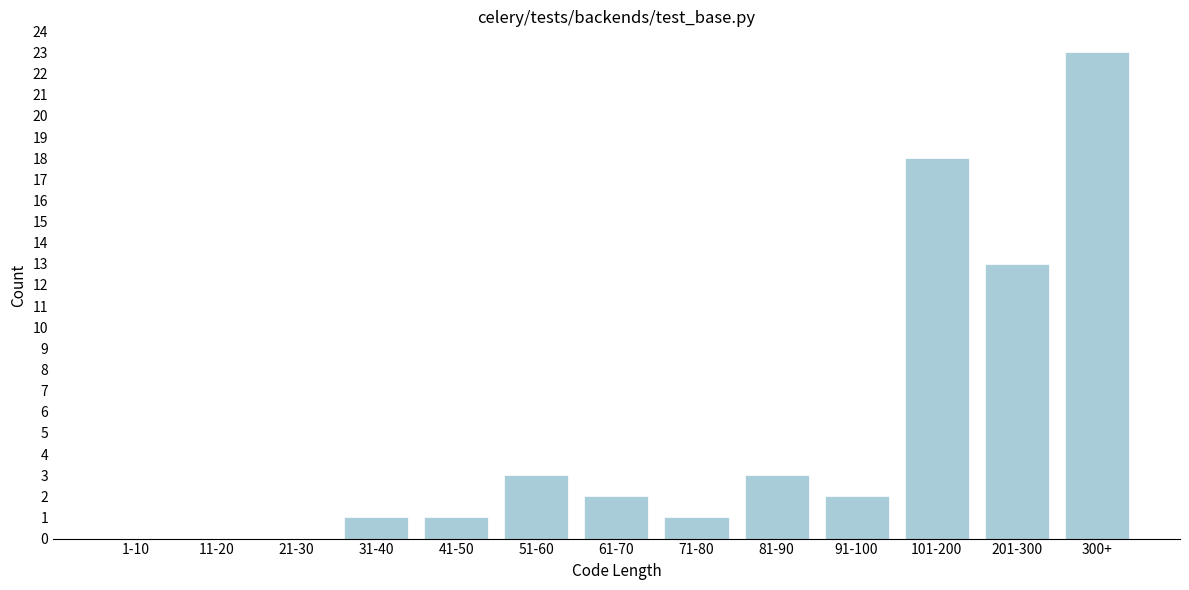

Reading left to right, what are all the values shown in this chart?

1-10=0	11-20=0	21-30=0	31-40=1	41-50=1	51-60=3	61-70=2	71-80=1	81-90=3	91-100=2	101-200=18	201-300=13	300+=23